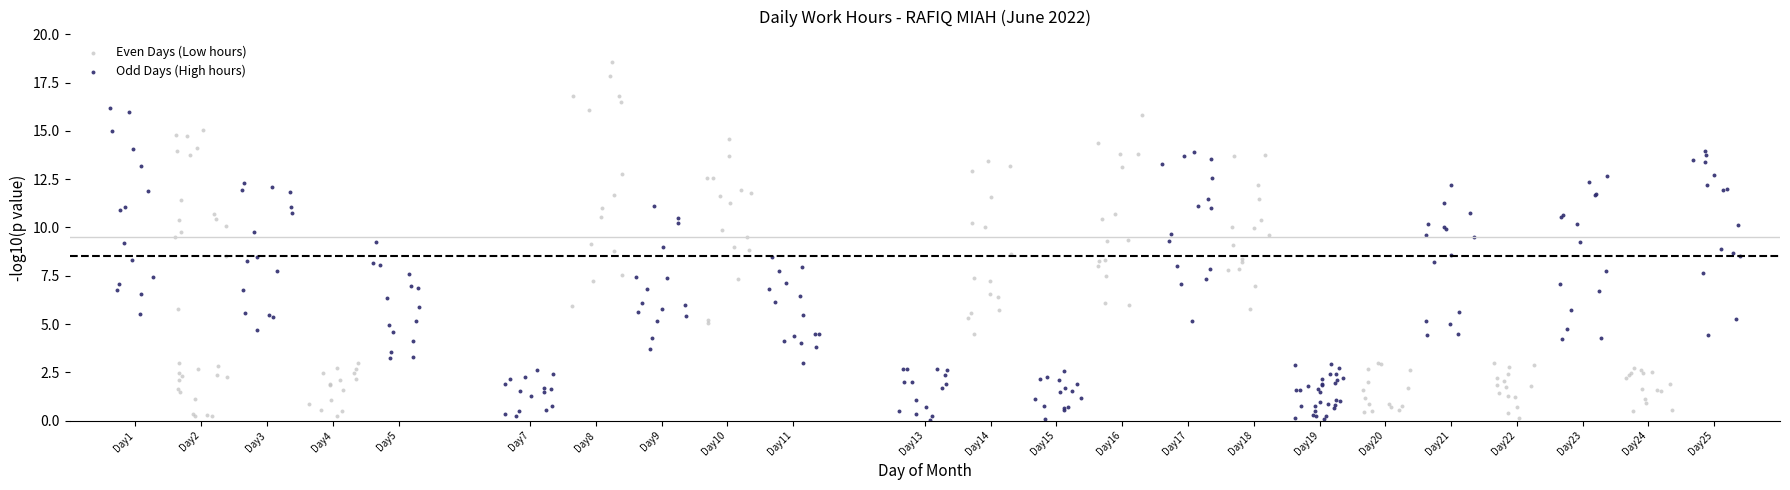

Which series has the largest Y range (max minus min)?

Even Days (Low hours)